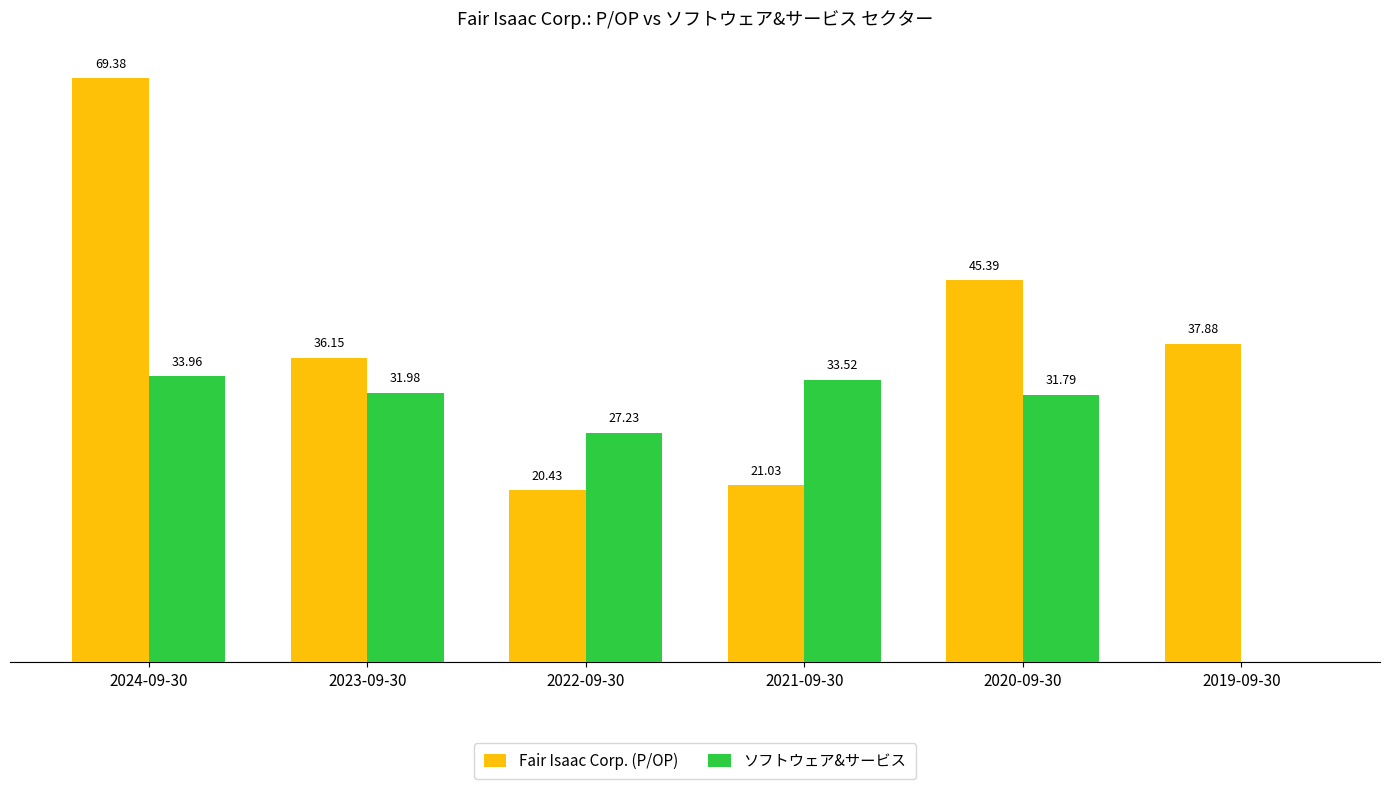

At which category is the sum across all series the highest?

2024-09-30